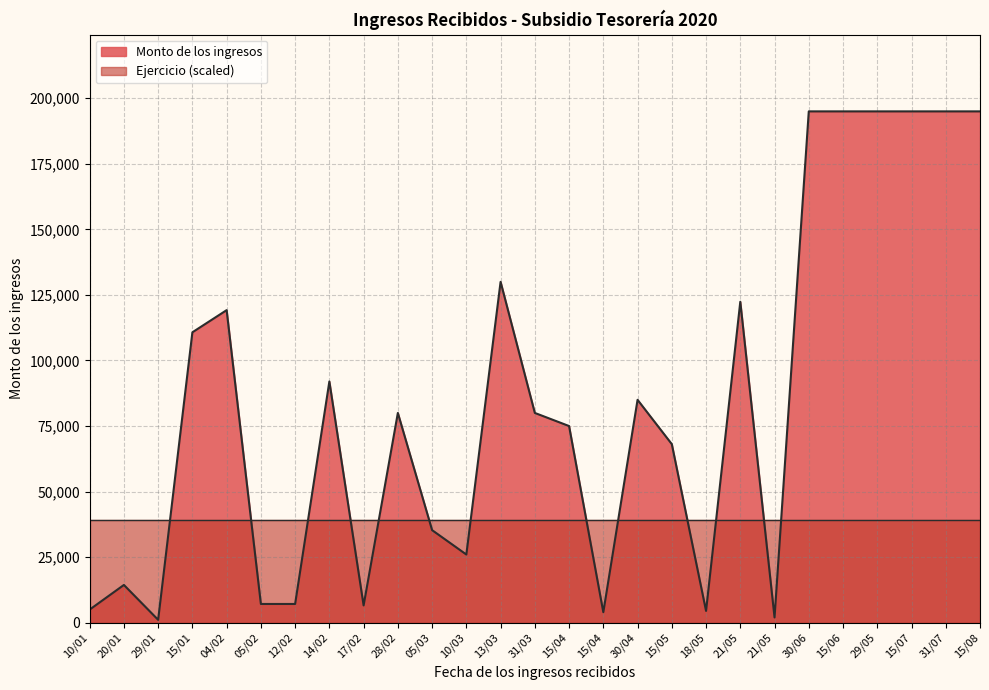

Rank the categories by value from lowest to highest.

29/01, 21/05, 15/04, 18/05, 10/01, 17/02, 05/02, 12/02, 20/01, 10/03, 05/03, 15/05, 15/04, 28/02, 31/03, 30/04, 14/02, 15/01, 04/02, 21/05, 13/03, 30/06, 15/06, 29/05, 15/07, 31/07, 15/08